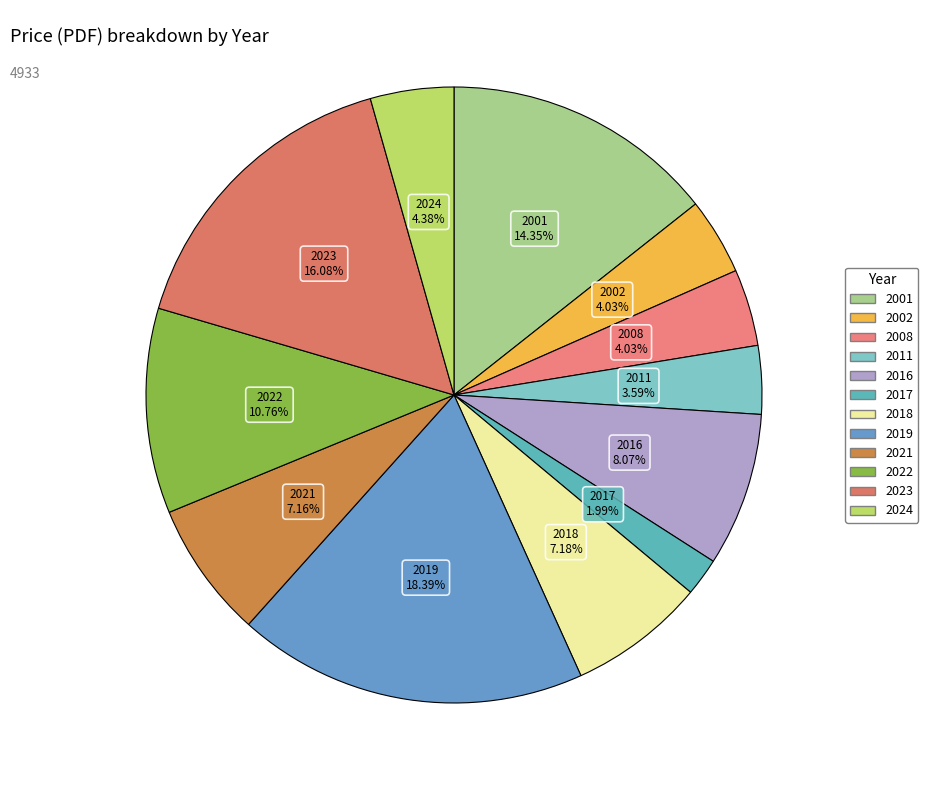

The 2016 slice represents 17% of the pie. True or false?

False